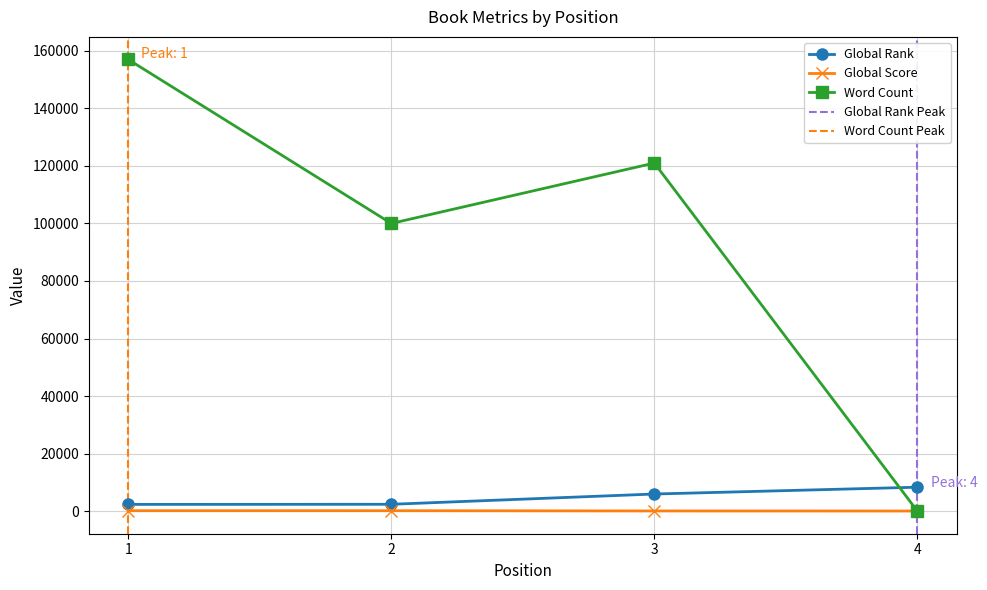

Rank the series at 3 from highest to lowest value.

Word Count, Global Rank, Global Score